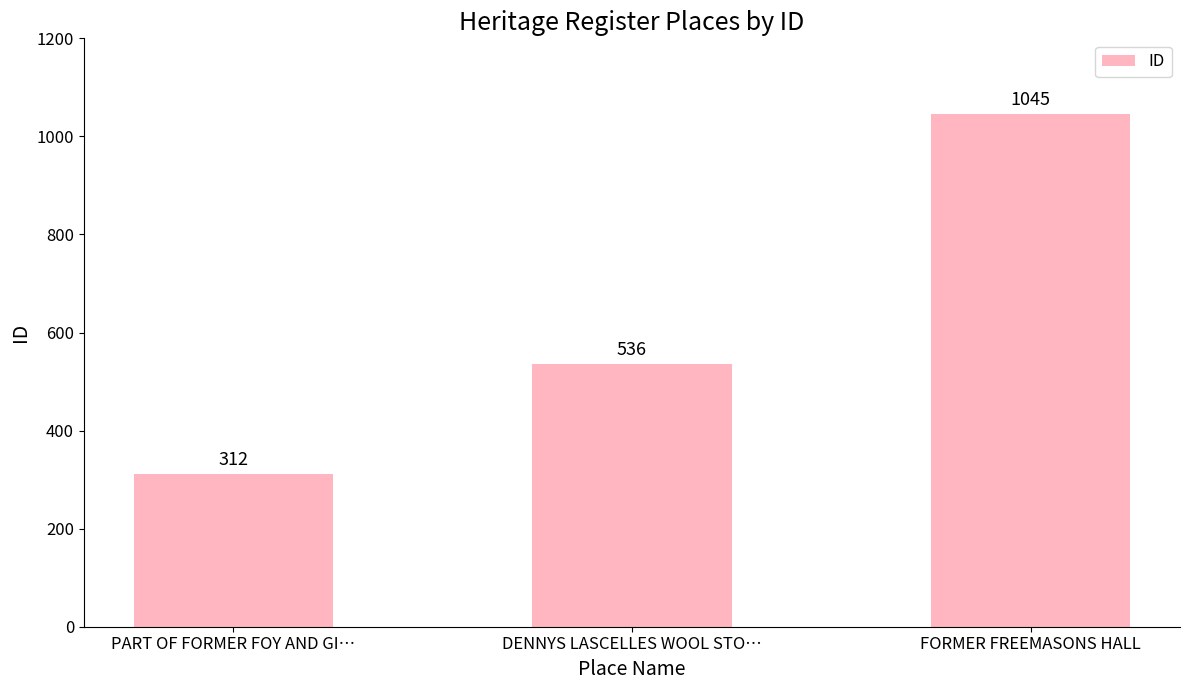

Which label corresponds to the largest value in the chart?

FORMER FREEMASONS HALL